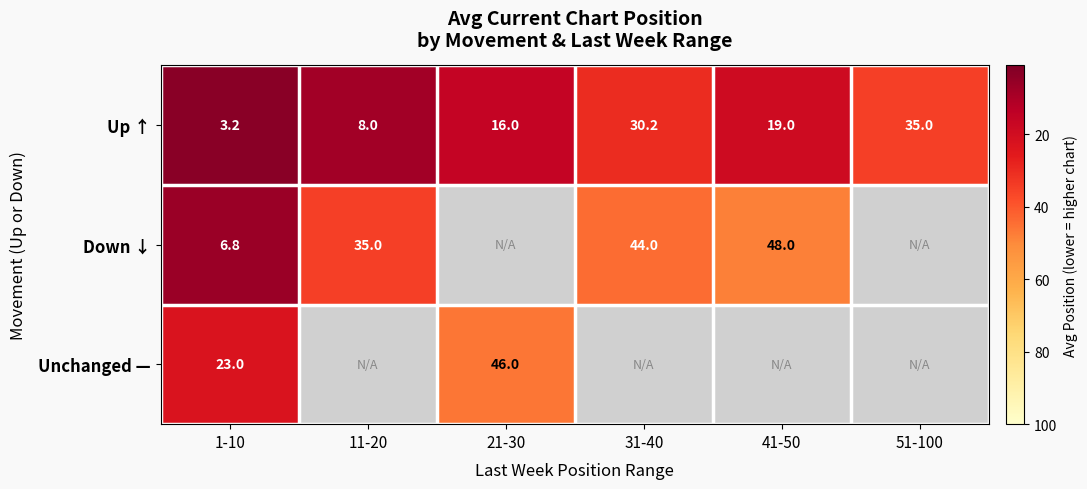

At which label is Up ↑ closest to 19?

41-50